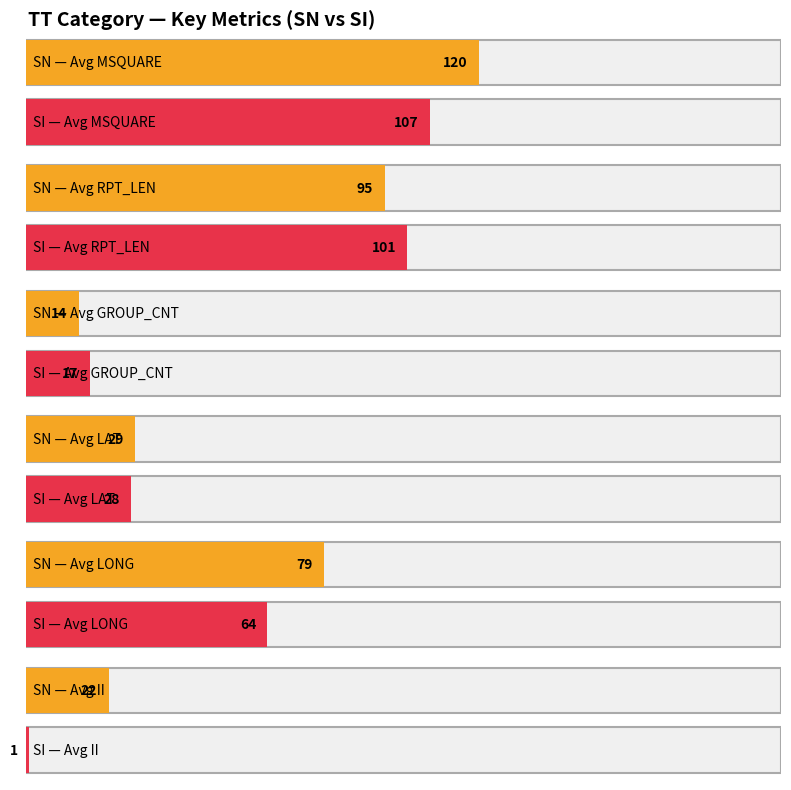

Where is Maximum utilization nearest to the value 95?

SN